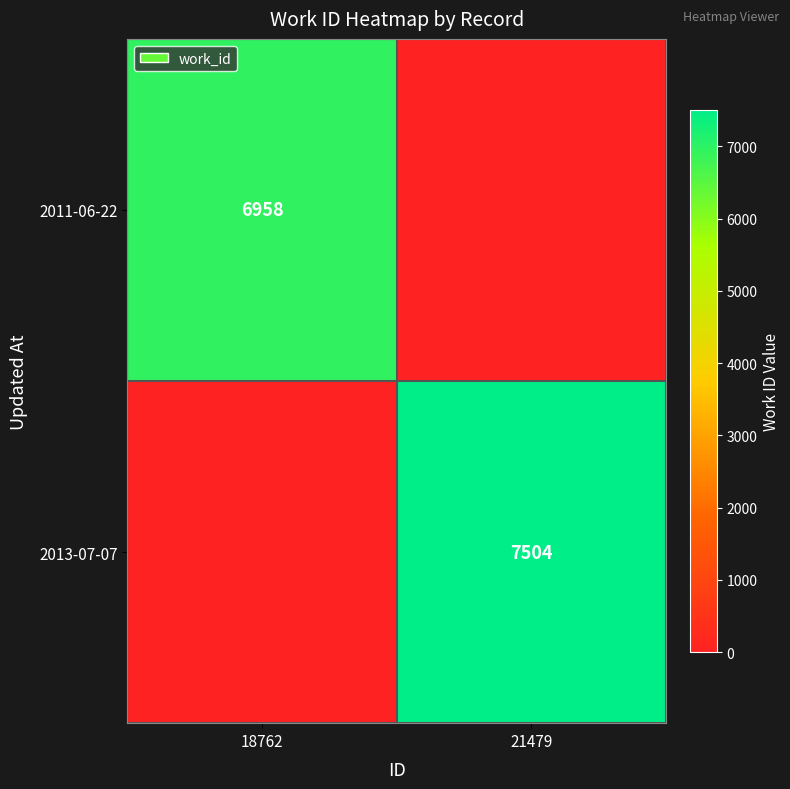

The value of 2011-06-22 at 18762 is 6958. True or false?

True